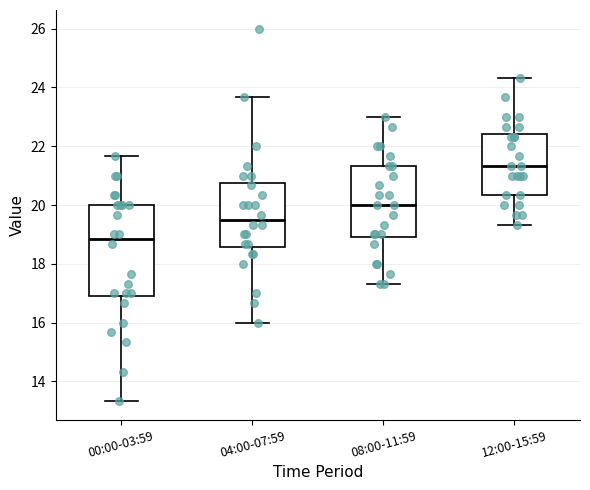

Reading left to right, read every box against the y-axis: the position of its median line, the range the box covers, and the ends of its whiskers. The values are not printed on the chart, so give them approximately, as read against the axis.

00:00-03:59: median 18.8, box 17.0 to 20.0, whiskers 13.4 to 21.6
04:00-07:59: median 19.6, box 18.6 to 20.8, whiskers 16.0 to 23.6
08:00-11:59: median 20.0, box 19.0 to 21.4, whiskers 17.4 to 23.0
12:00-15:59: median 21.4, box 20.4 to 22.4, whiskers 19.4 to 24.4